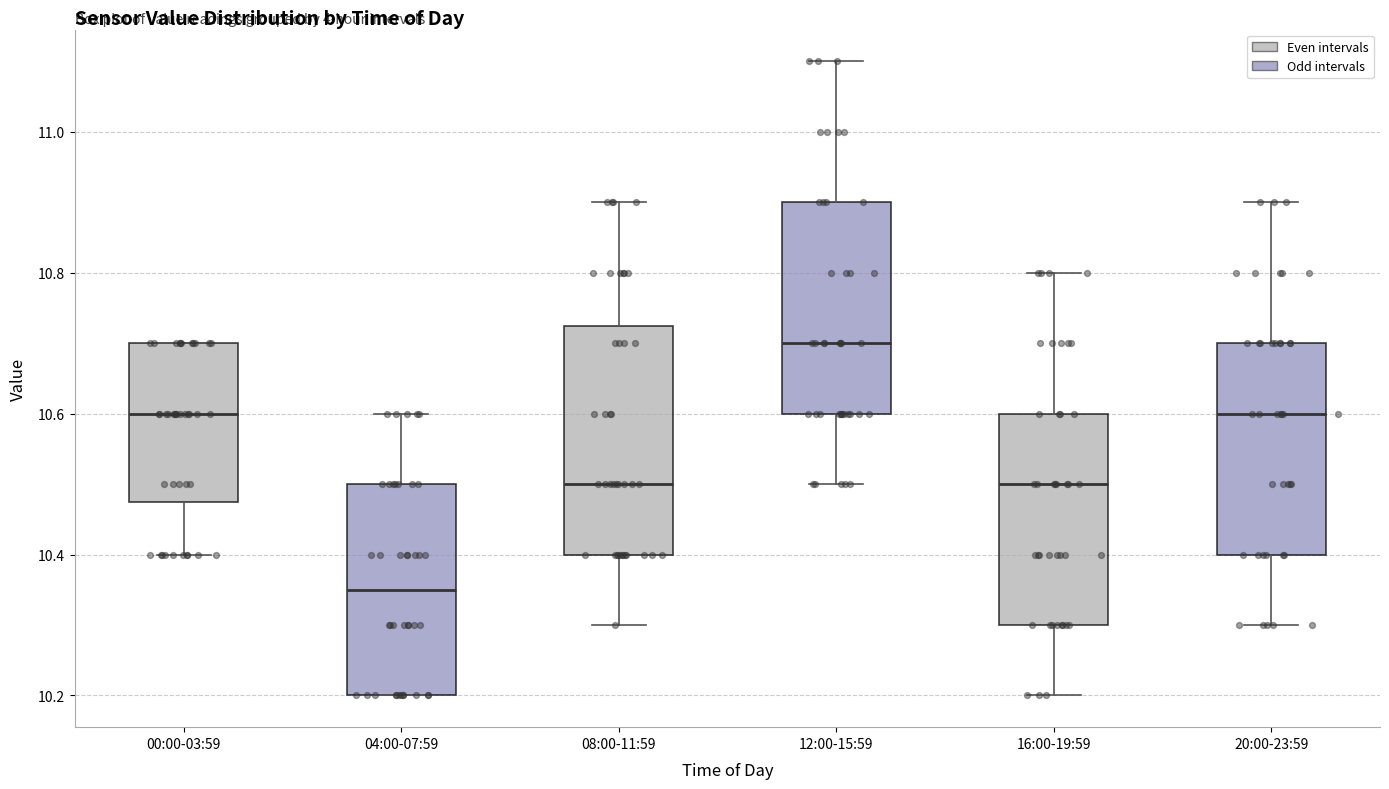

Comparing the boxes themselves (not the whiskers), which one is the tallest?

08:00-11:59